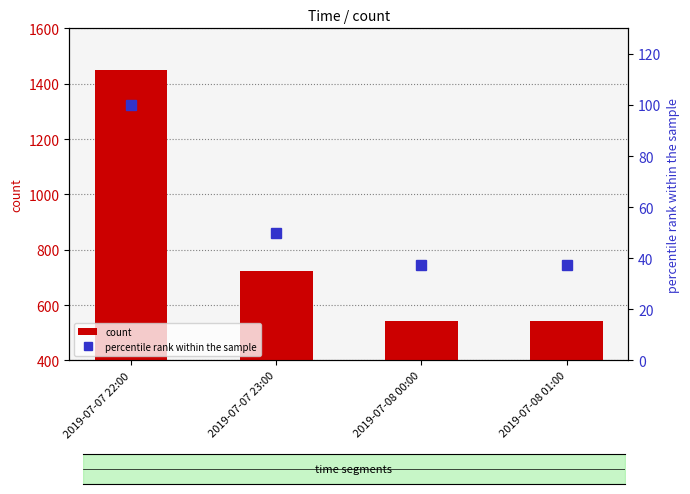

What is the sum of all count values?

3258